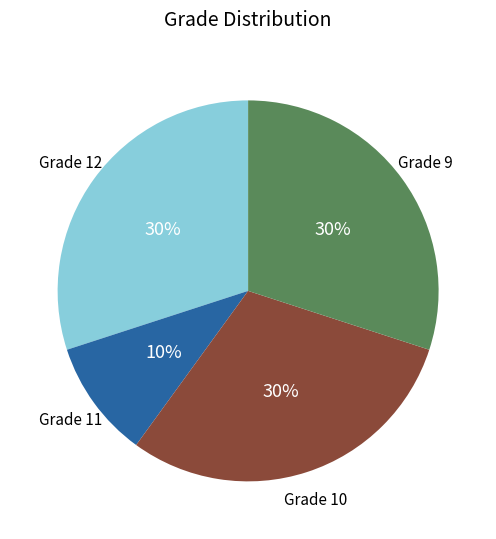

Is the sum of Grade 11 and Grade 12 greater than half?

No